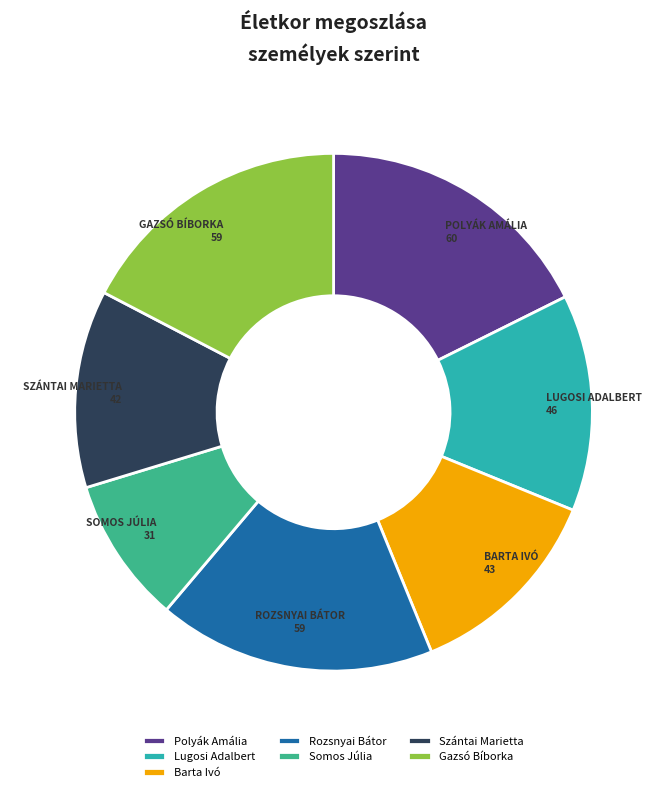

Combined, do Lugosi Adalbert and Gazsó Bíborka account for over 50%?

No